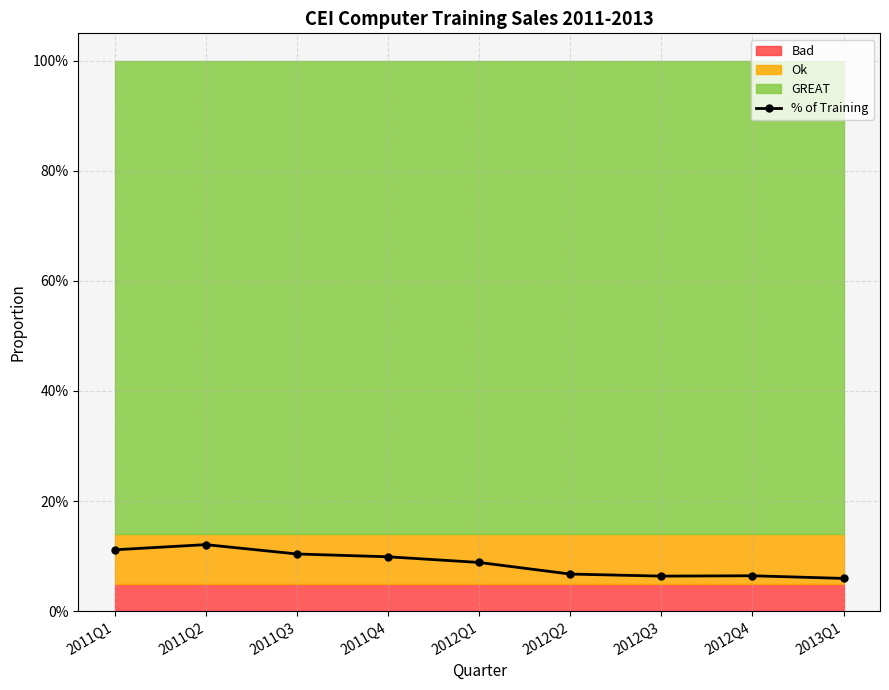

Rank the categories by value from highest to lowest.

2011Q2, 2011Q1, 2011Q3, 2011Q4, 2012Q1, 2012Q2, 2012Q4, 2012Q3, 2013Q1